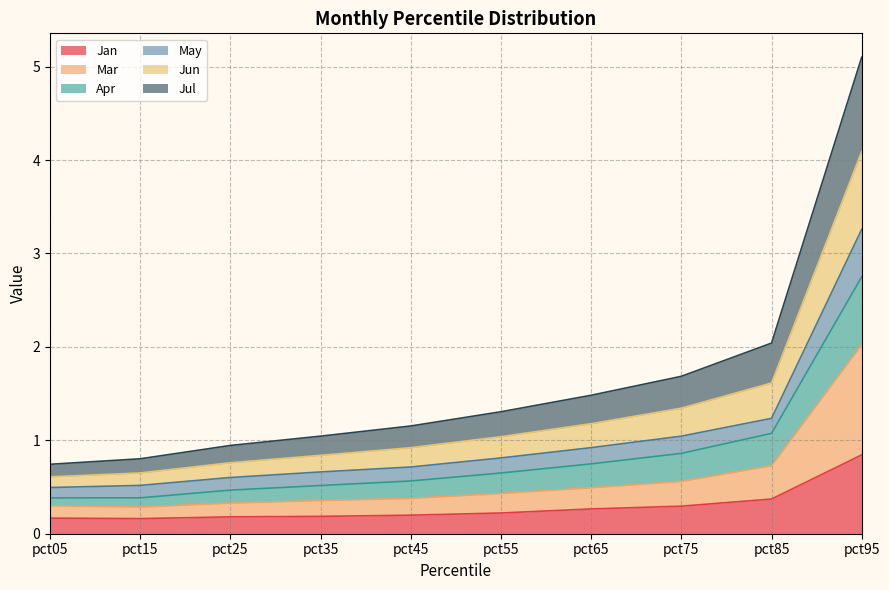

Which category has the highest value in the Jan series?

pct95